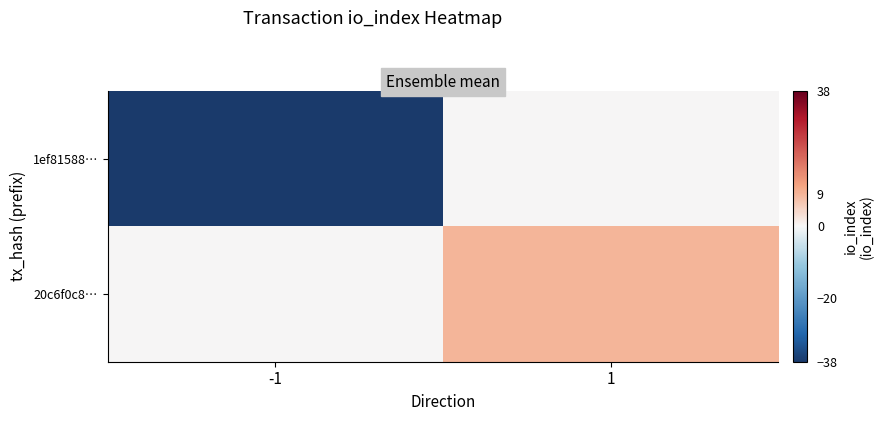

List the series in order of their peak value, highest first.

20c6f0c8…, 1ef81588…